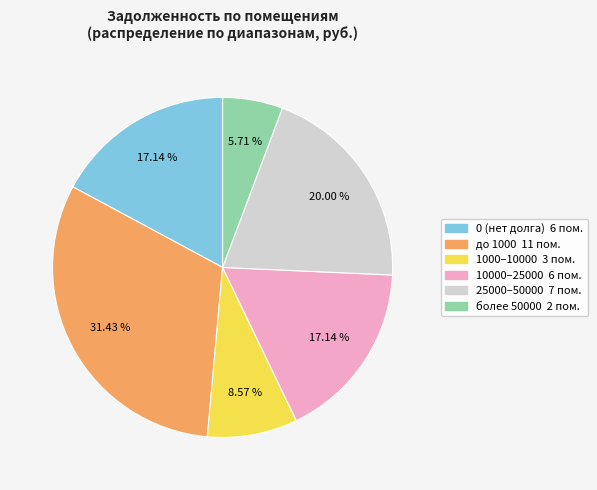

Is there any slice that represents more than half of the pie?

No